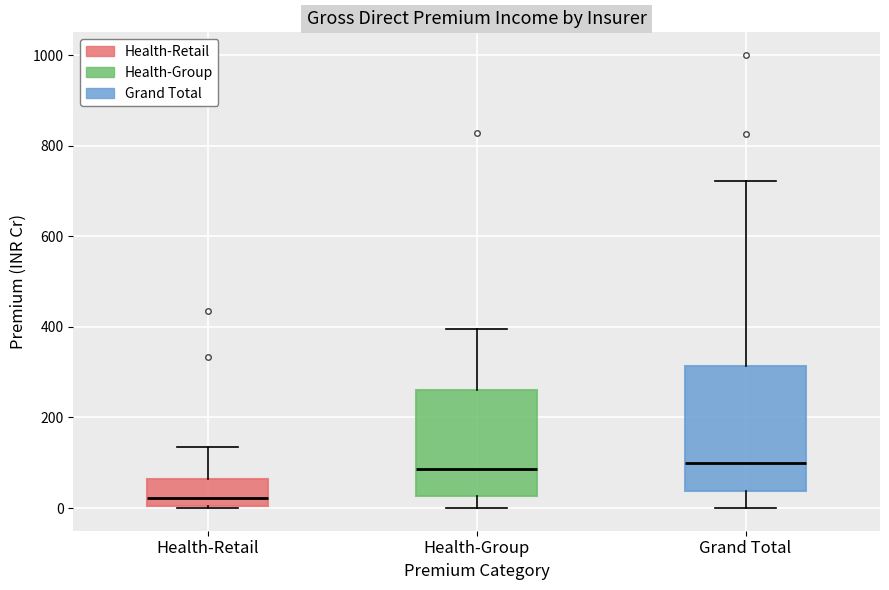

Which box is the tallest, from its lower edge to its upper edge?

Grand Total